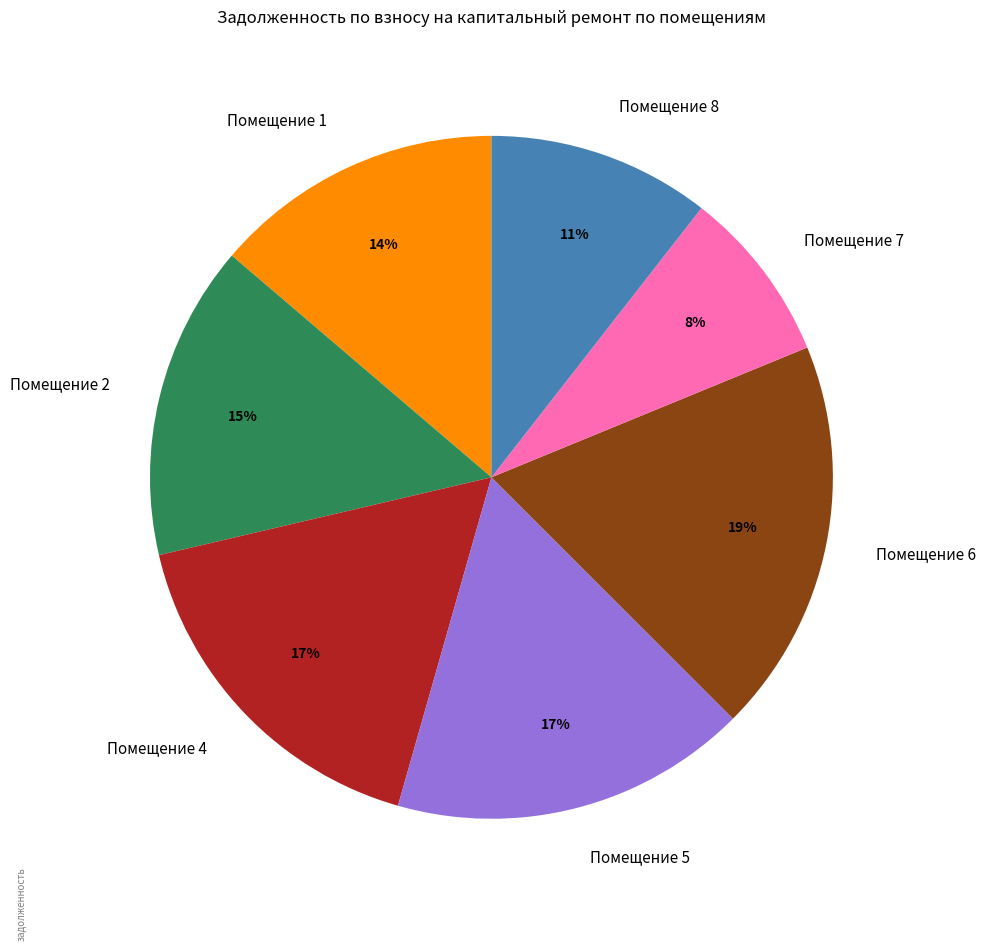

Is the sum of Помещение 5 and Помещение 4 greater than half?

No